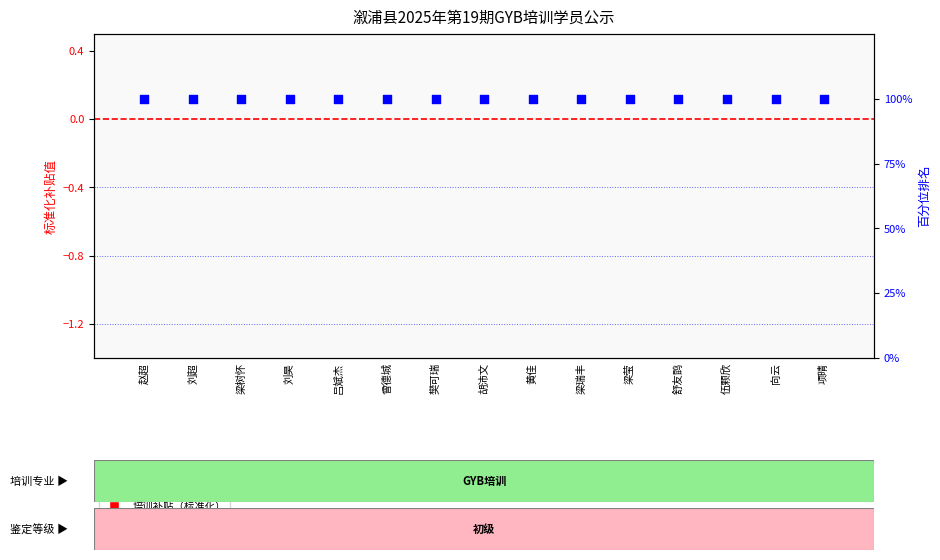

Which series has the largest total across all categories?

百分位排名